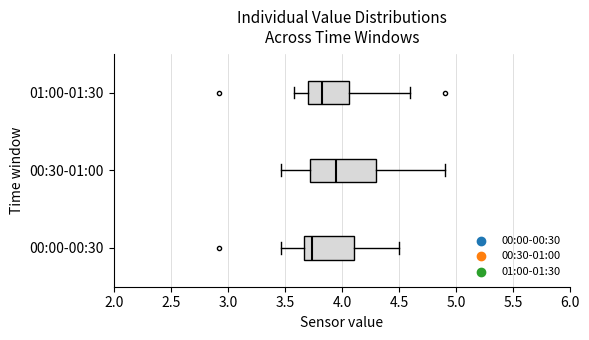

Where is the right edge of the box for 00:30-01:00 on the x-axis? The values are not printed on the chart, so give them approximately, as read against the axis.

4.30